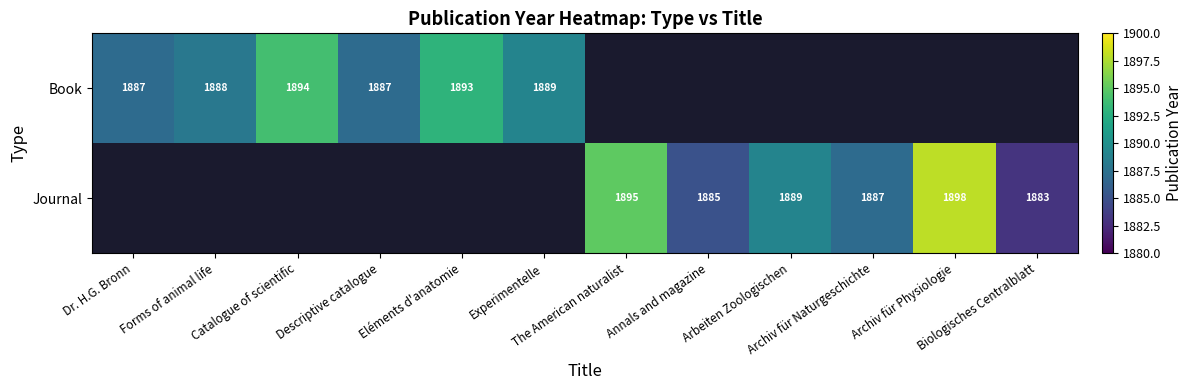

Is it true that Book equals 2833.8 at Dr. H.G. Bronn?

False